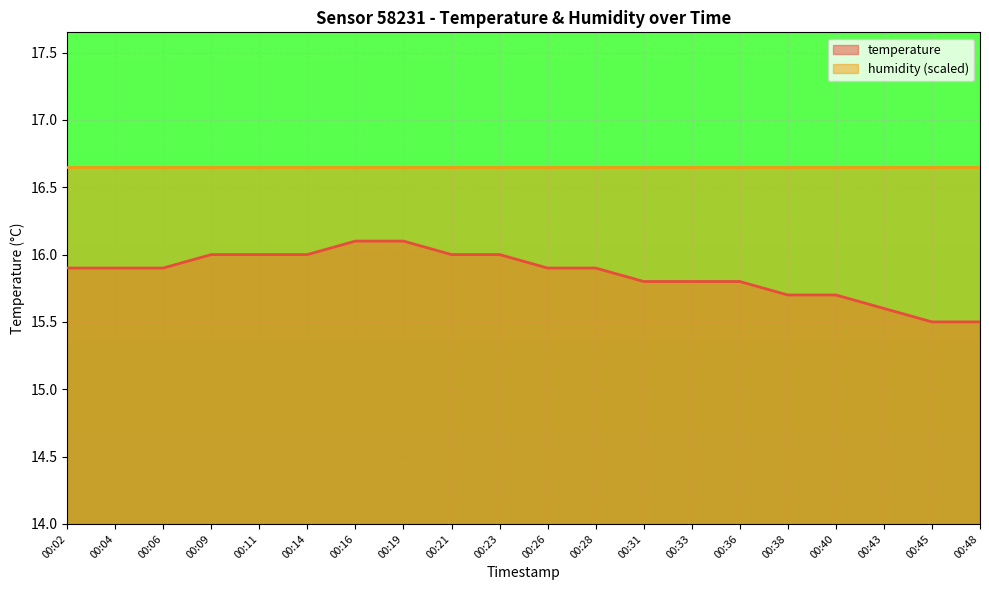

How many series are shown in this chart?

2